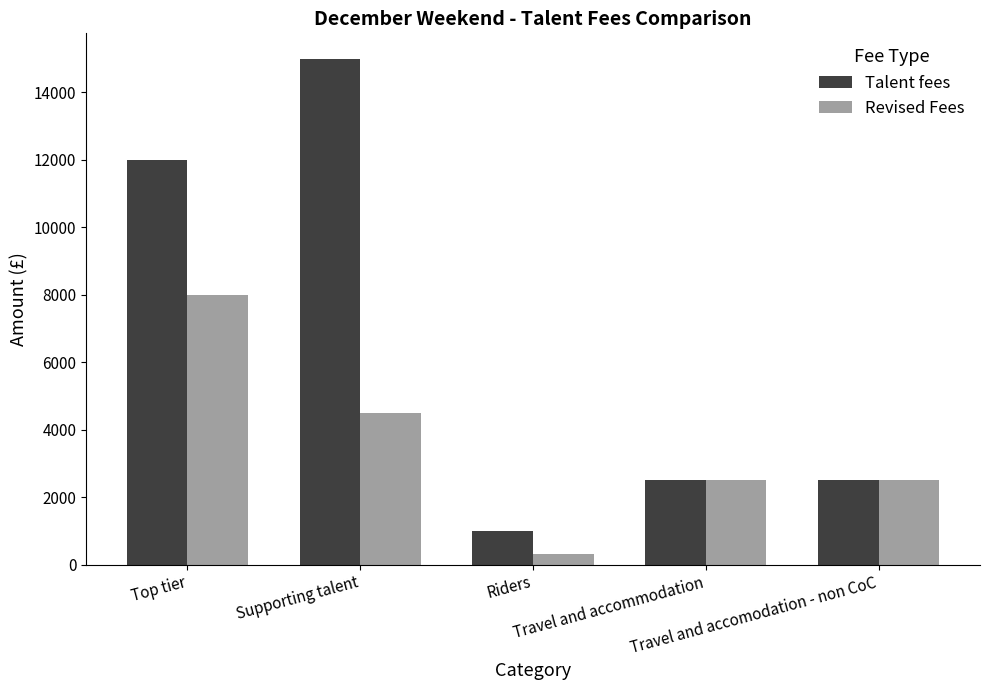

Reading left to right, list all the values displayed in this chart.

Talent fees: 12000	15000	1000	2500	2500
Revised Fees: 8000	4500	300	2500	2500